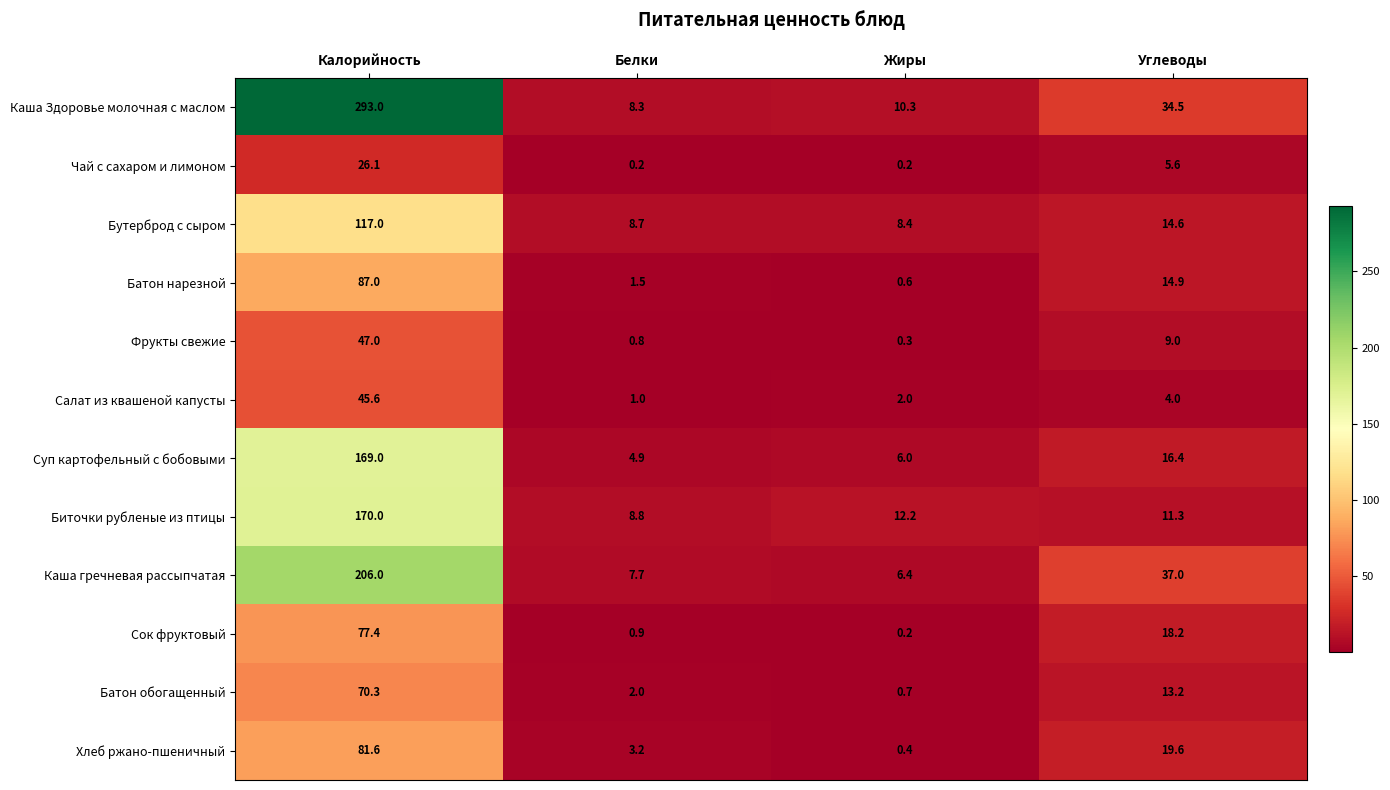

True or false: Чай с сахаром и лимоном has a value of 9.9 at Углеводы.

False